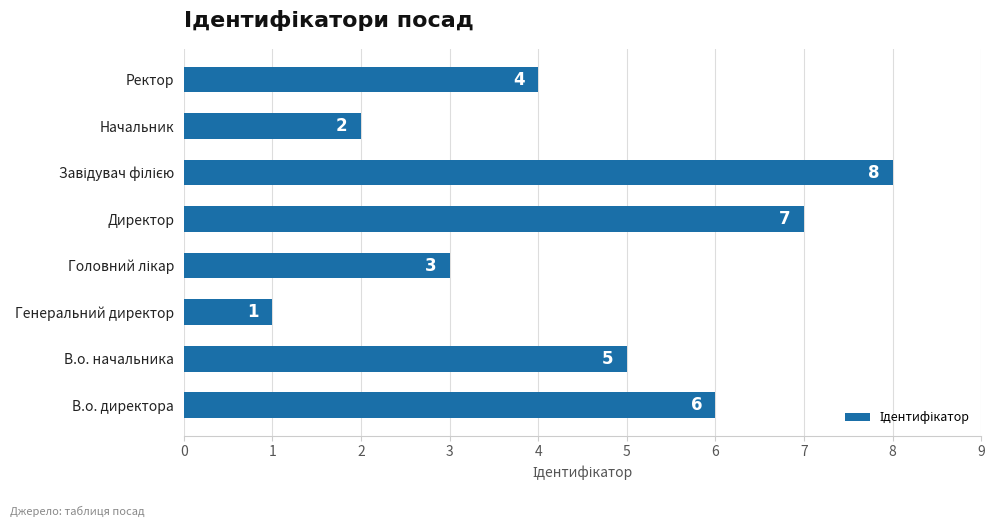

What is the difference between the second highest and minimum values?

6